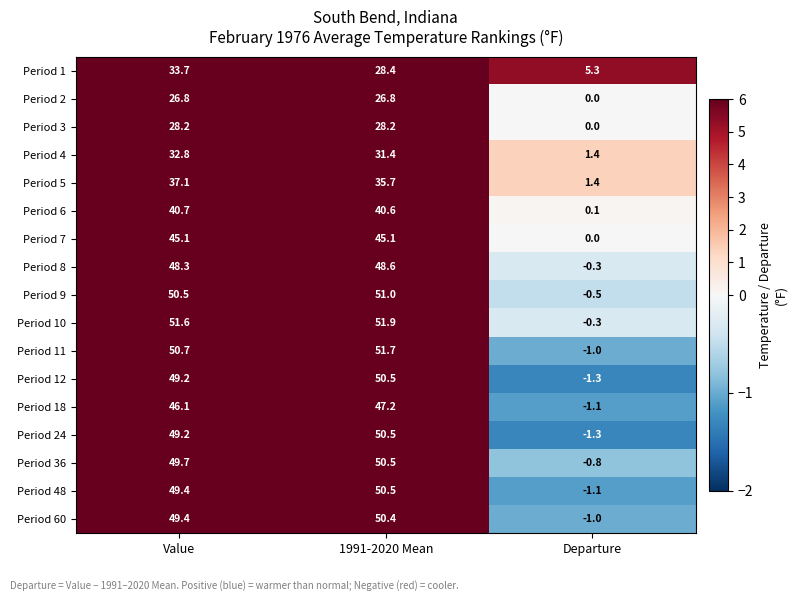

True or false: Period 11 has a value of 51.7 at 1991-2020 Mean.

True